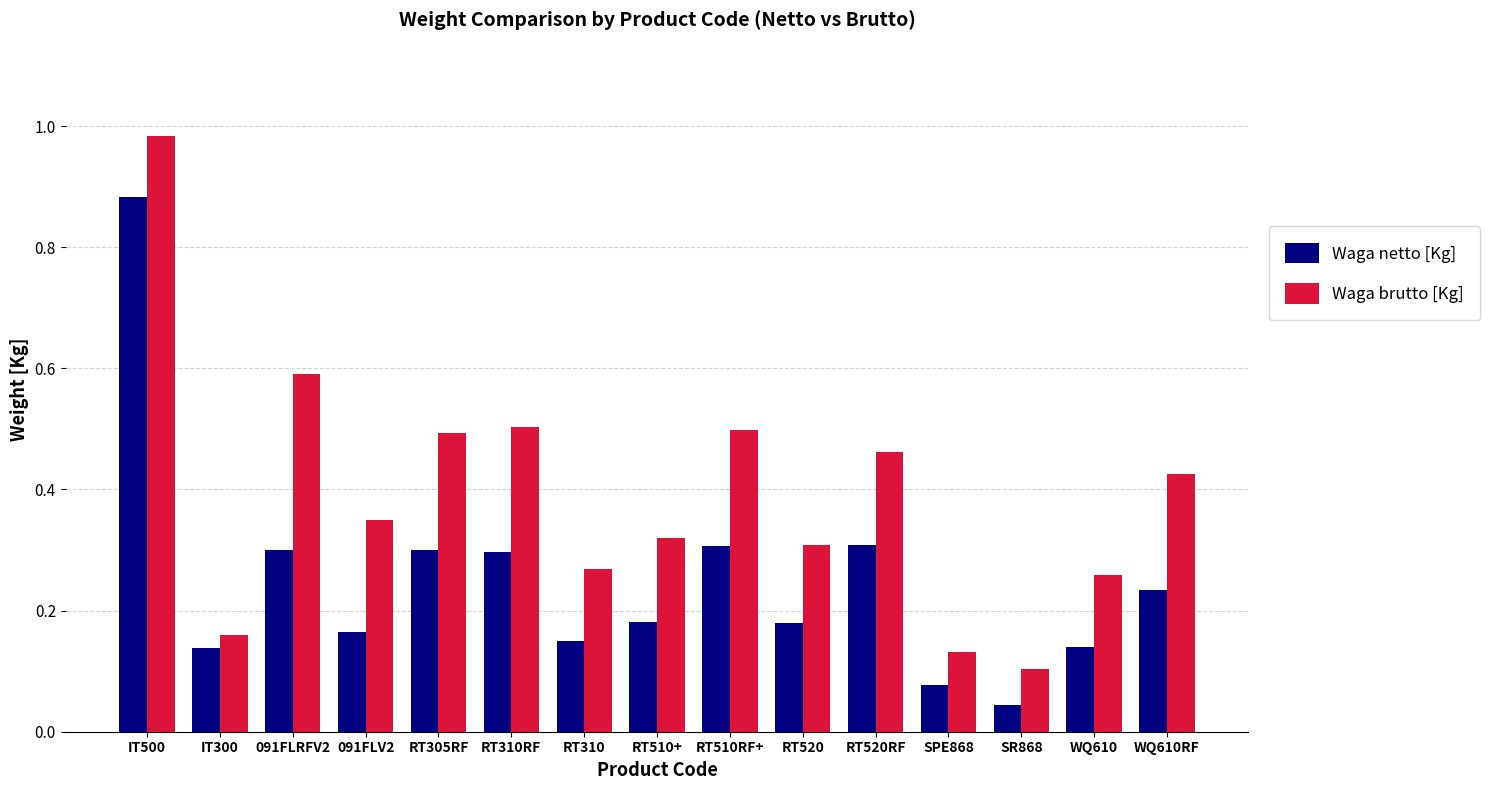

What is the label of the 2nd bar from the left?

IT300